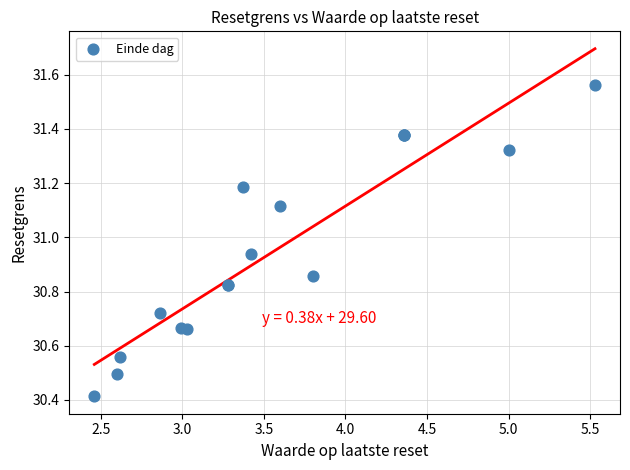

What Y value in the scatter plot is closest to 30?

30.4